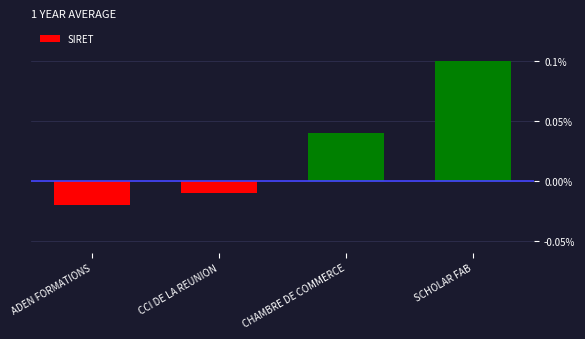

Count the number of values greater than 0.

2